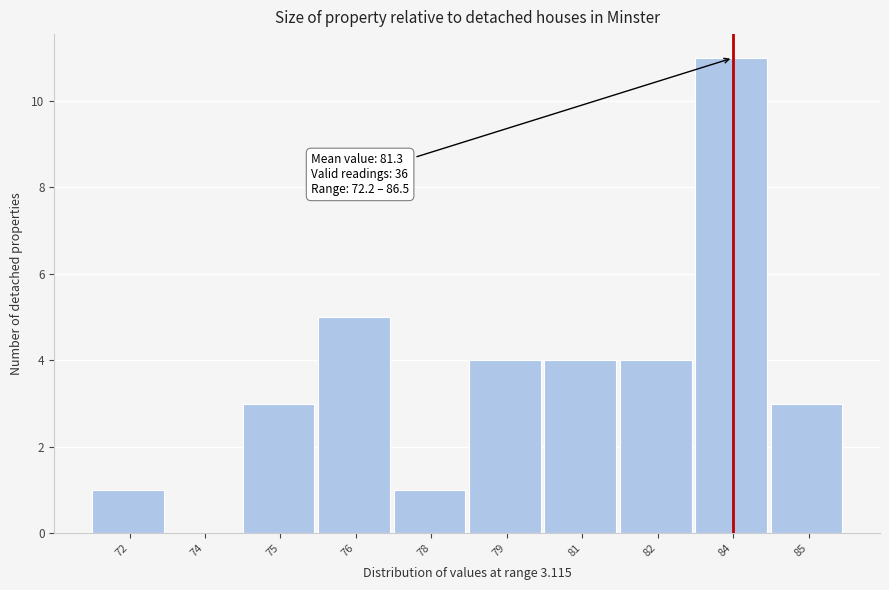

Reading left to right, what are all the values shown in this chart?

72=1	74=0	75=3	76=5	78=1	79=4	81=4	82=4	84=11	85=3